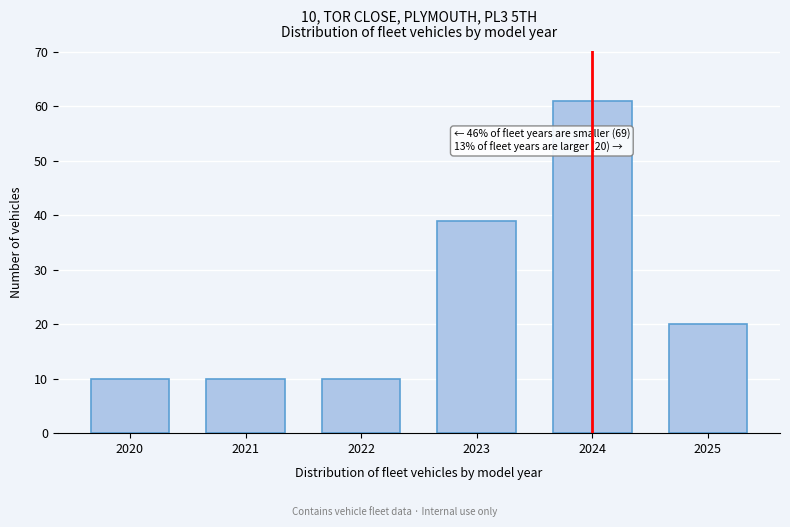

Reading left to right, list all the values displayed in this chart.

2020=10	2021=10	2022=10	2023=39	2024=61	2025=20